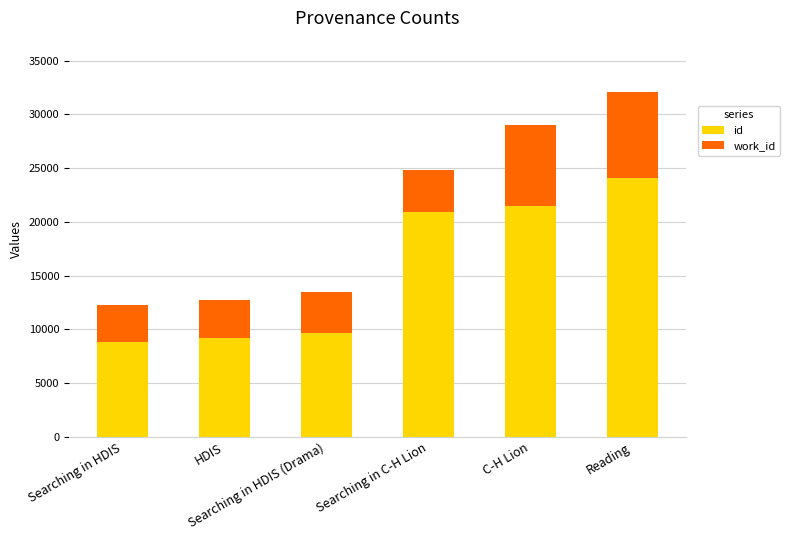

What is the difference between the second highest and second lowest values in the id series?

12325